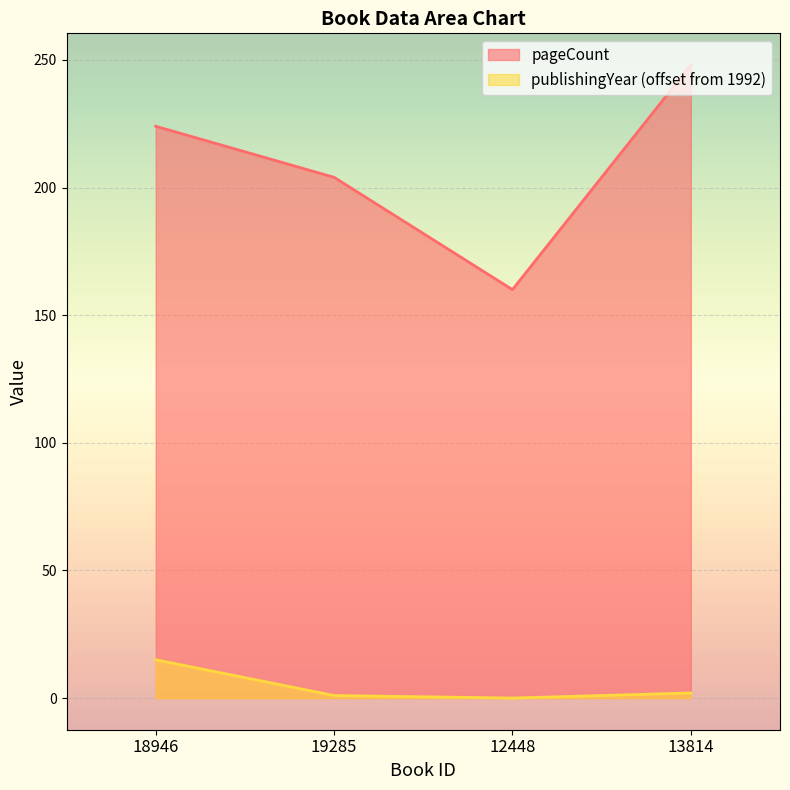

At which category does the chart reach its peak across all series?

13814